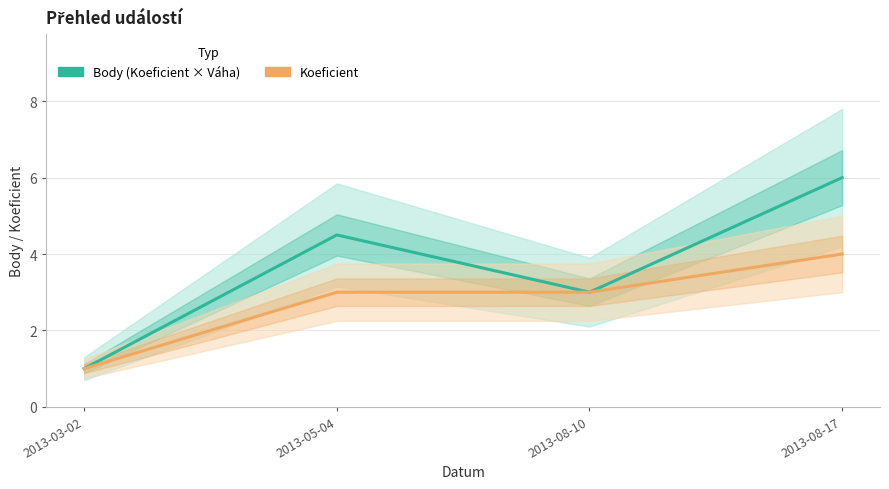

At which label does Body reach its minimum?

2013-03-02